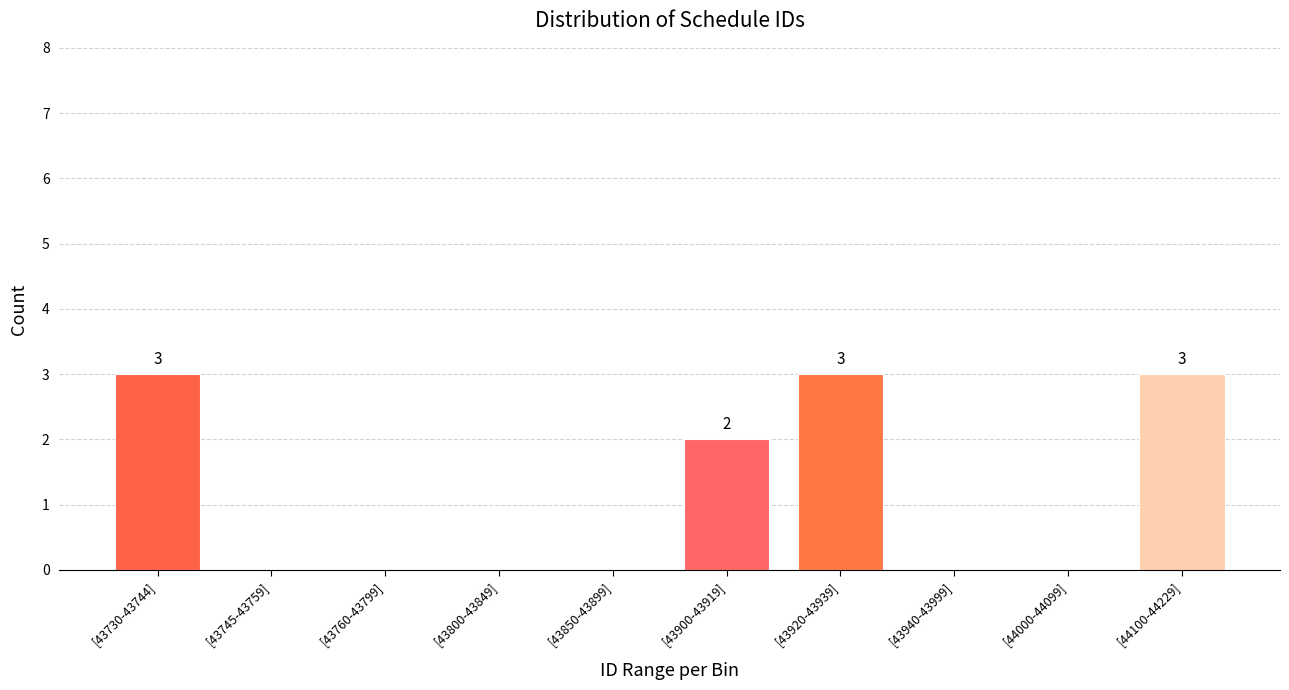

Reading left to right, transcribe all the data shown in this chart.

[43730-43744]=3	[43745-43759]=0	[43760-43799]=0	[43800-43849]=0	[43850-43899]=0	[43900-43919]=2	[43920-43939]=3	[43940-43999]=0	[44000-44099]=0	[44100-44229]=3